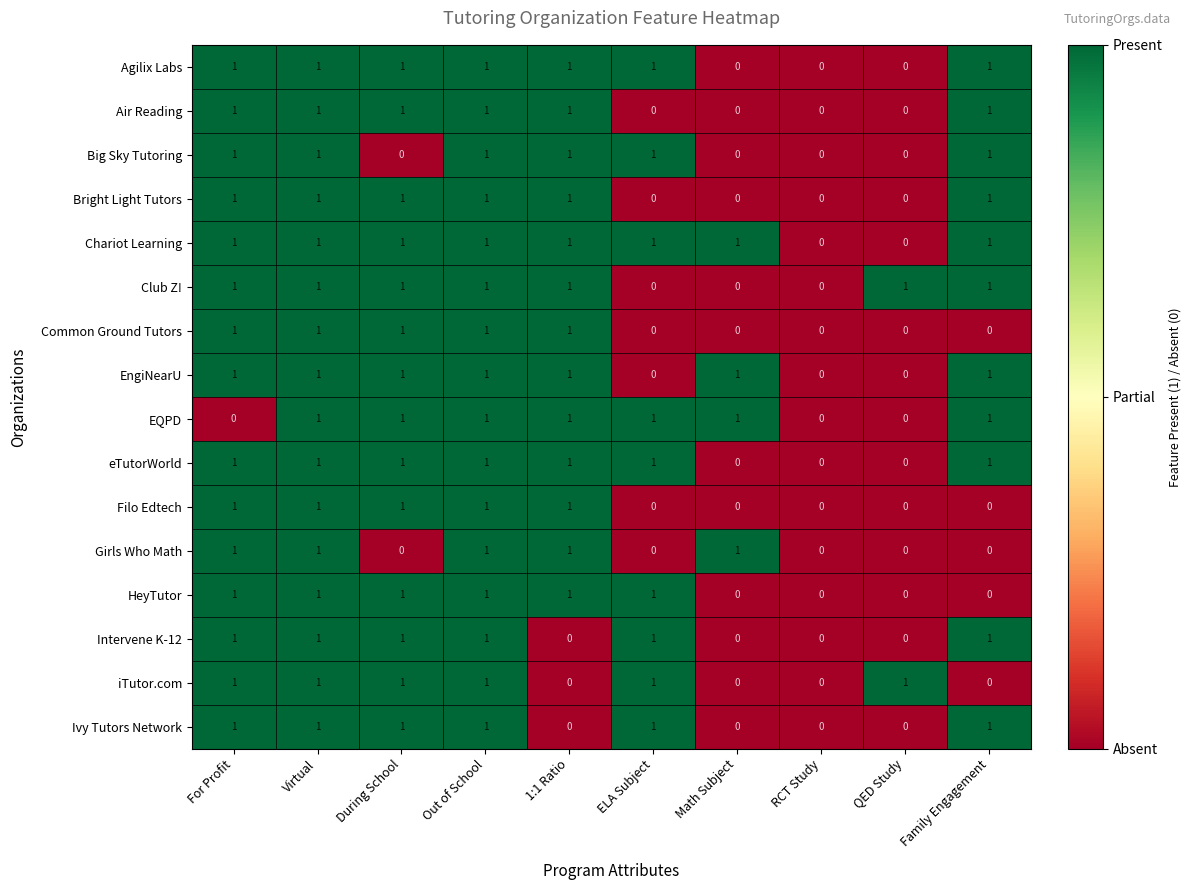

What is the sum of all HeyTutor values?

6